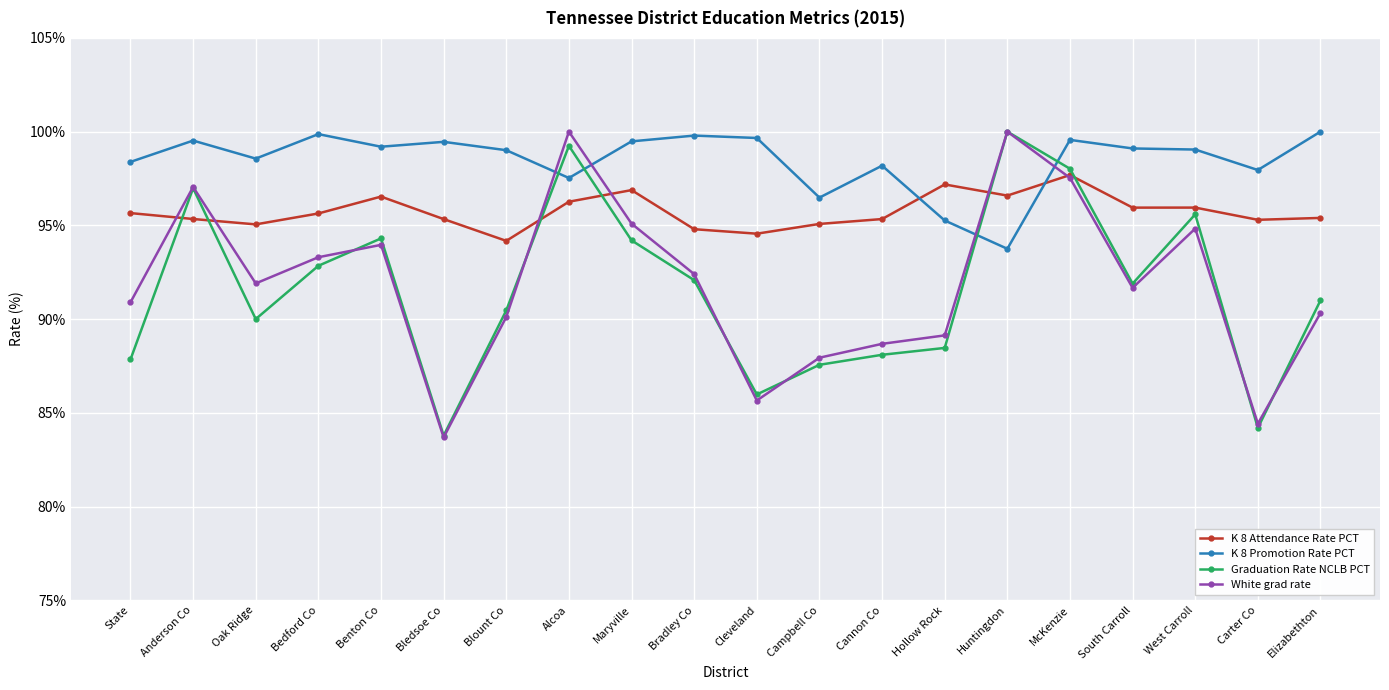

What is the difference between the K 8 Attendance Rate PCT values at Huntingdon and Benton Co?

0.1